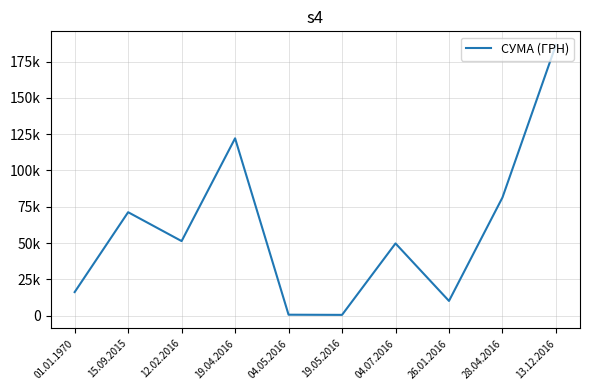

What is the sum of all values?

590033.4